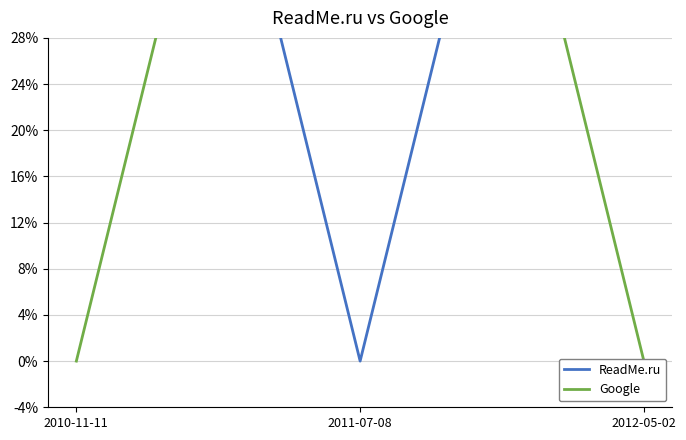

How many positive values does the Google series have?

1